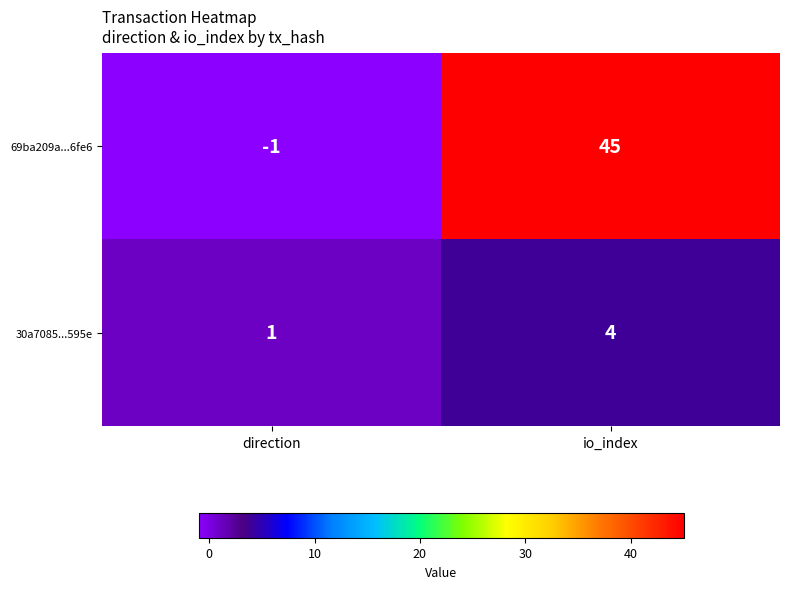

At io_index, list the series in order from largest to smallest.

69ba209a...6fe6, 30a7085...595e